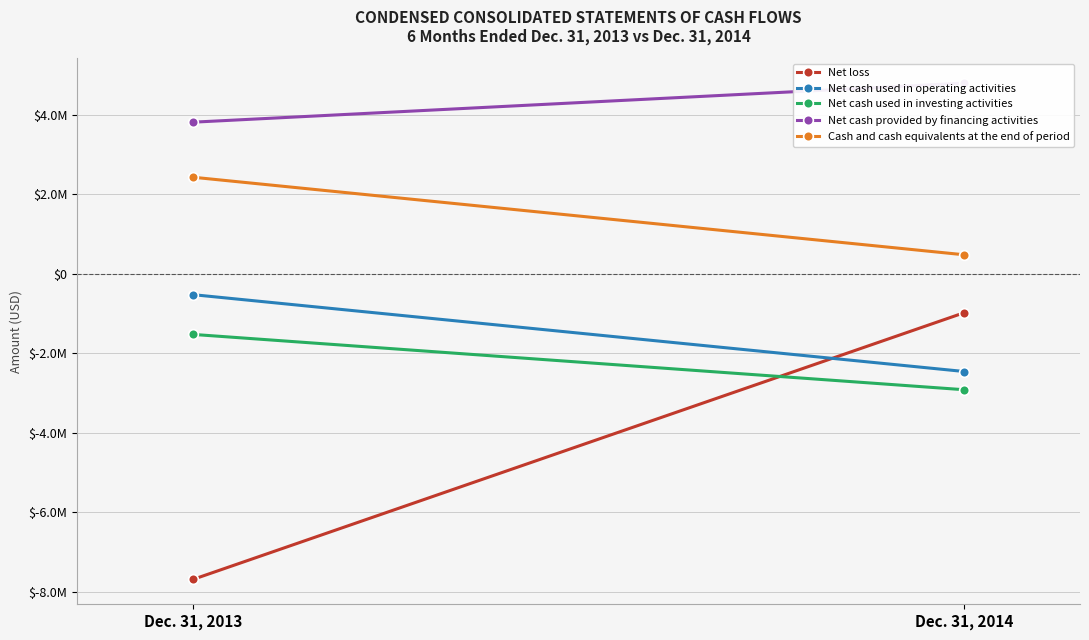

What is the difference between the maximum and minimum values in the Cash and cash equivalents at the end of period series?

1950000